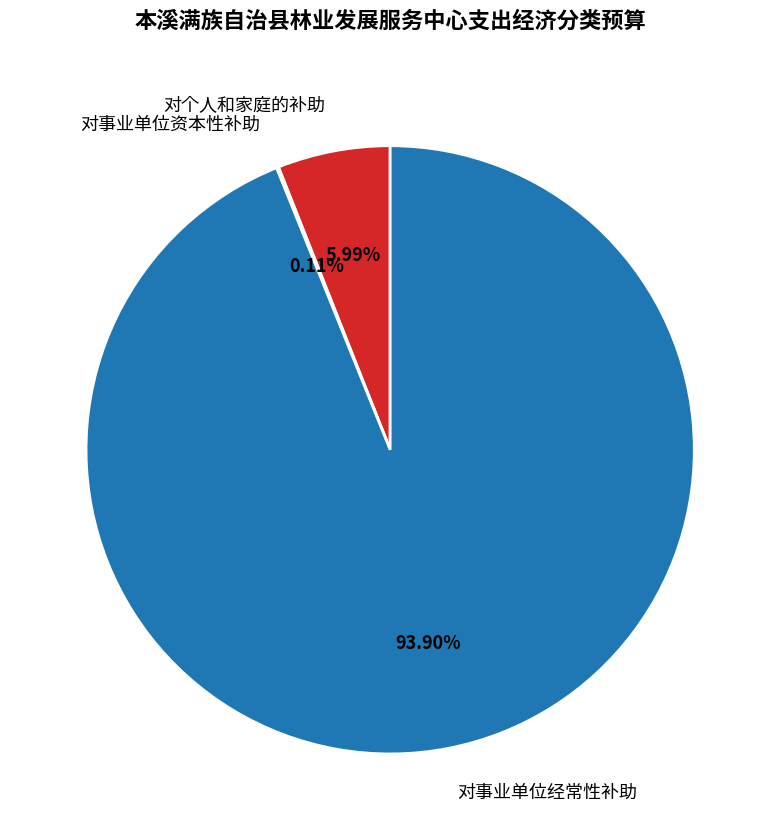

True or false: 对个人和家庭的补助 accounts for 19% of the total.

False